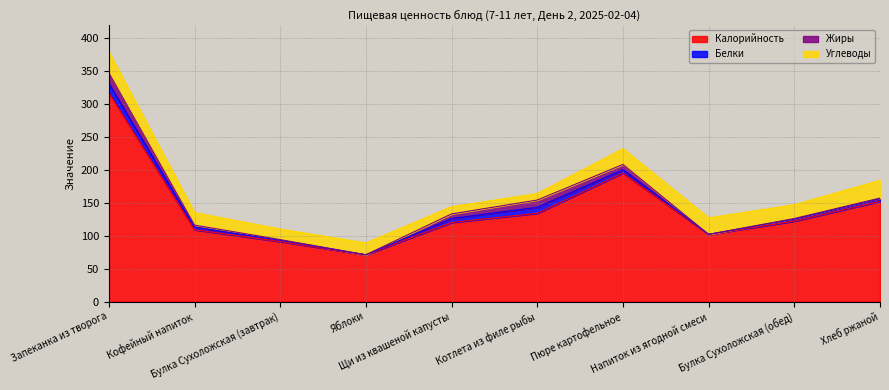

True or false: Калорийность and Углеводы cross at least once.

False